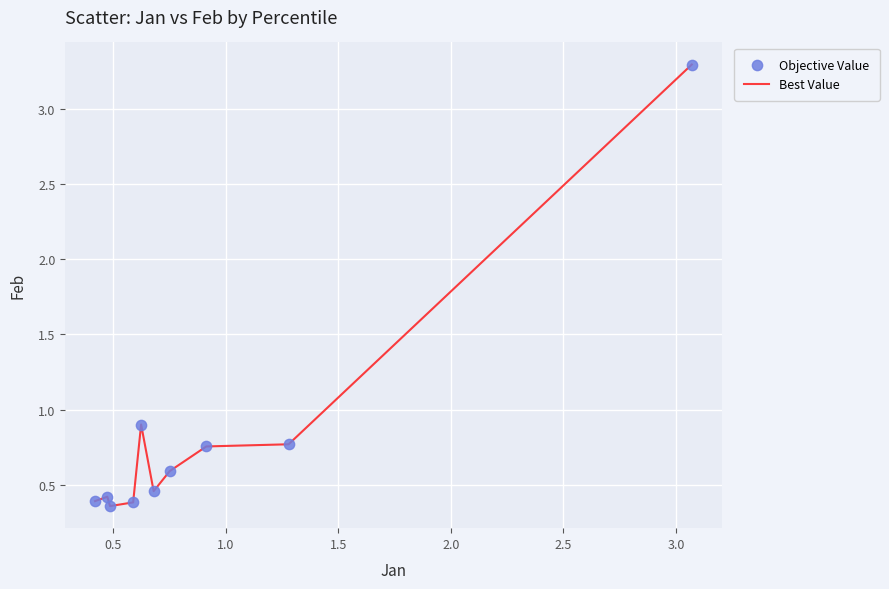

What is the difference between the maximum and minimum values?

2.9